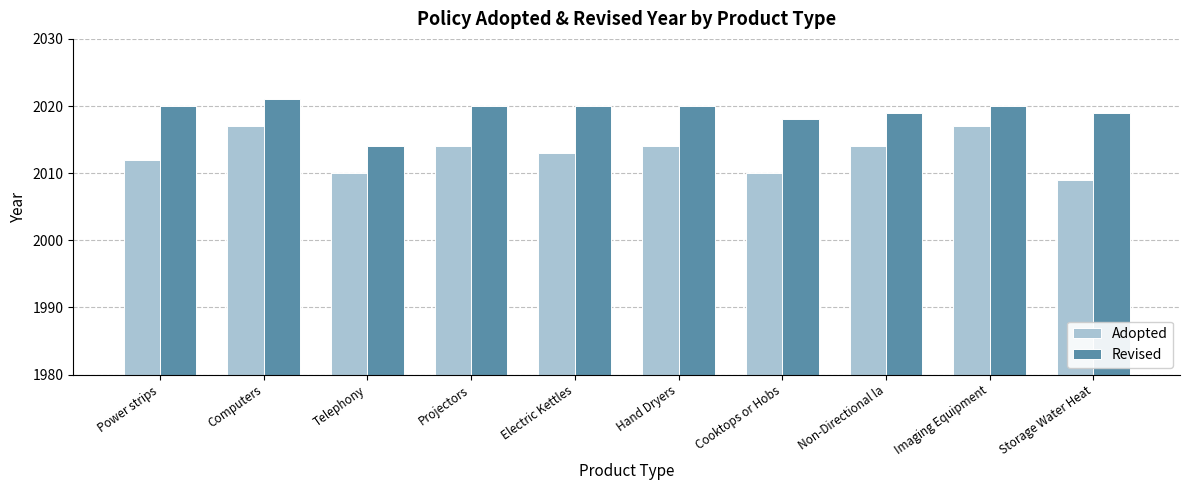

Reading left to right, what are all the values shown in this chart?

Adopted: Power strips=2012	Computers=2017	Telephony=2010	Projectors=2014	Electric Kettles=2013	Hand Dryers=2014	Cooktops or Hobs=2010	Non-Directional la=2014	Imaging Equipment=2017	Storage Water Heat=2009
Revised: Power strips=2020	Computers=2021	Telephony=2014	Projectors=2020	Electric Kettles=2020	Hand Dryers=2020	Cooktops or Hobs=2018	Non-Directional la=2019	Imaging Equipment=2020	Storage Water Heat=2019